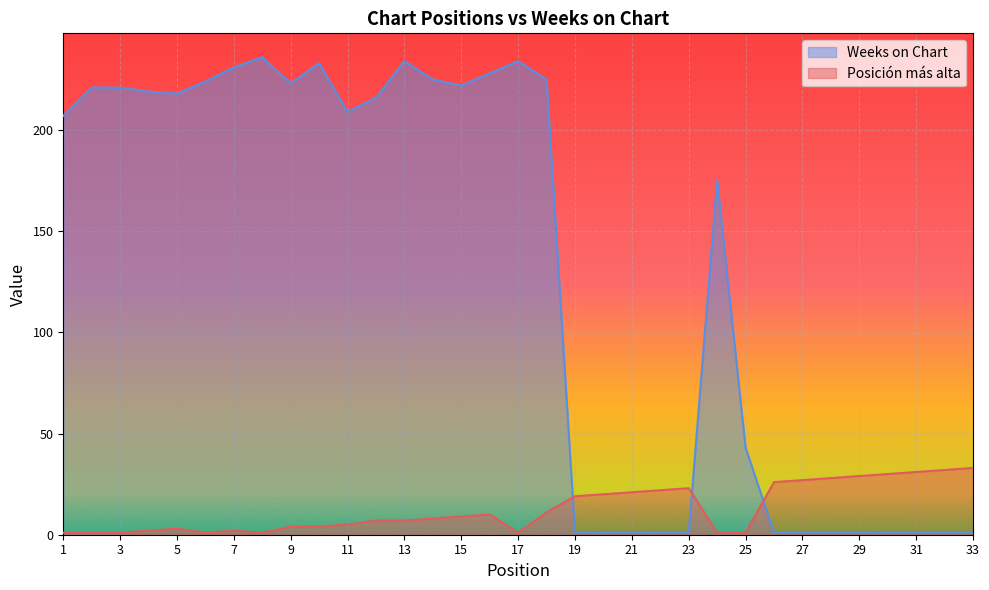

What is the maximum value for Posición más alta?

33